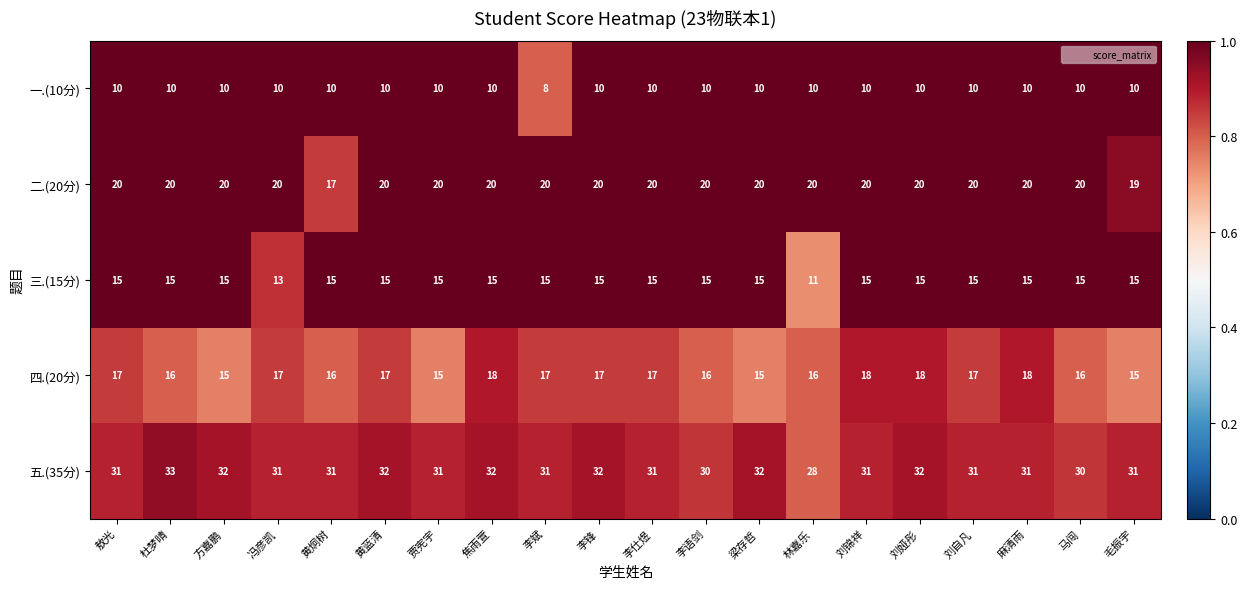

Which series has the largest range (max minus min)?

五.(35分)